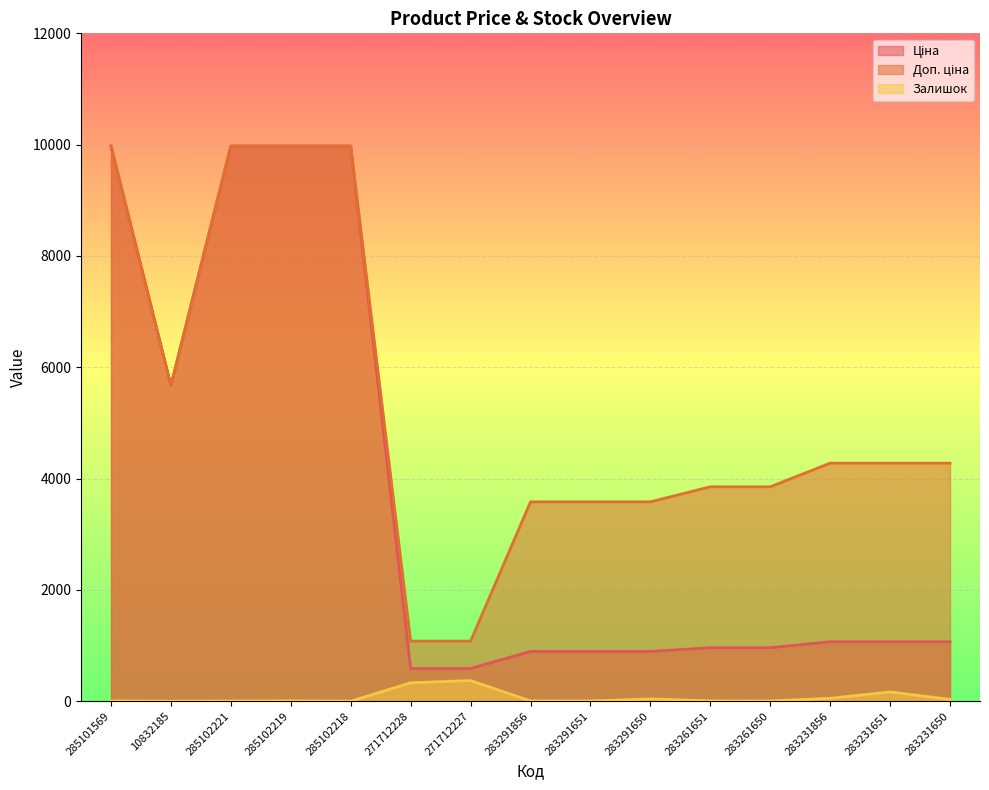

True or false: Ціна and Залишок intersect in this chart.

False